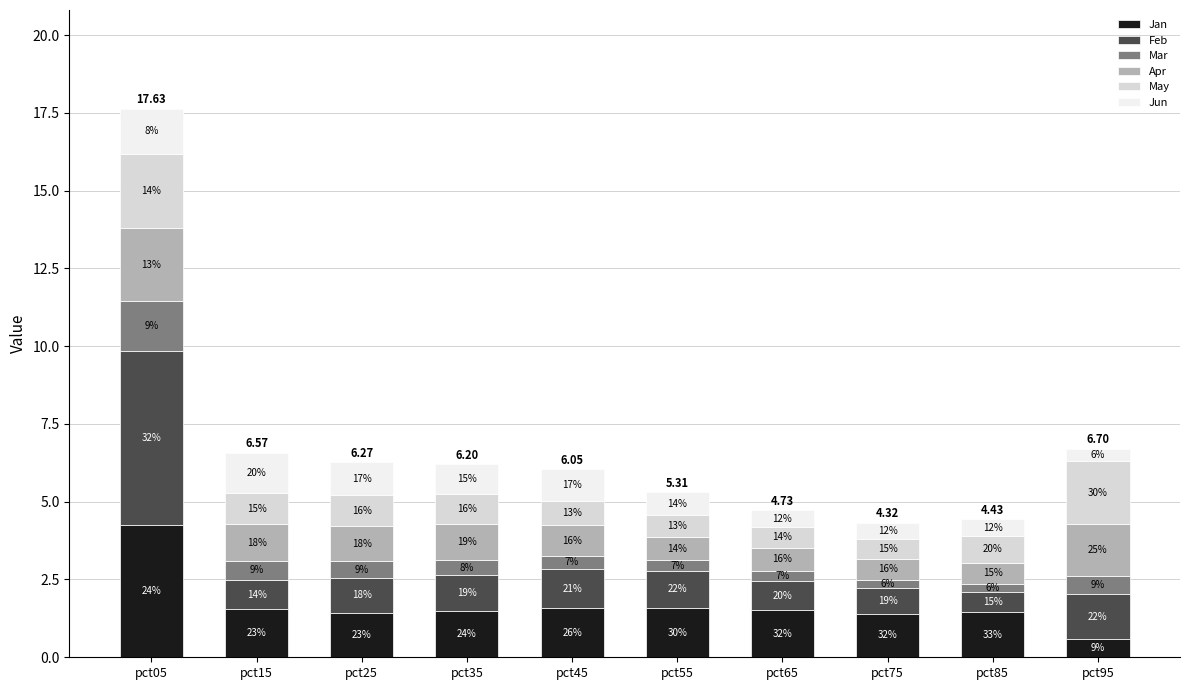

How many bars are there in total?

10